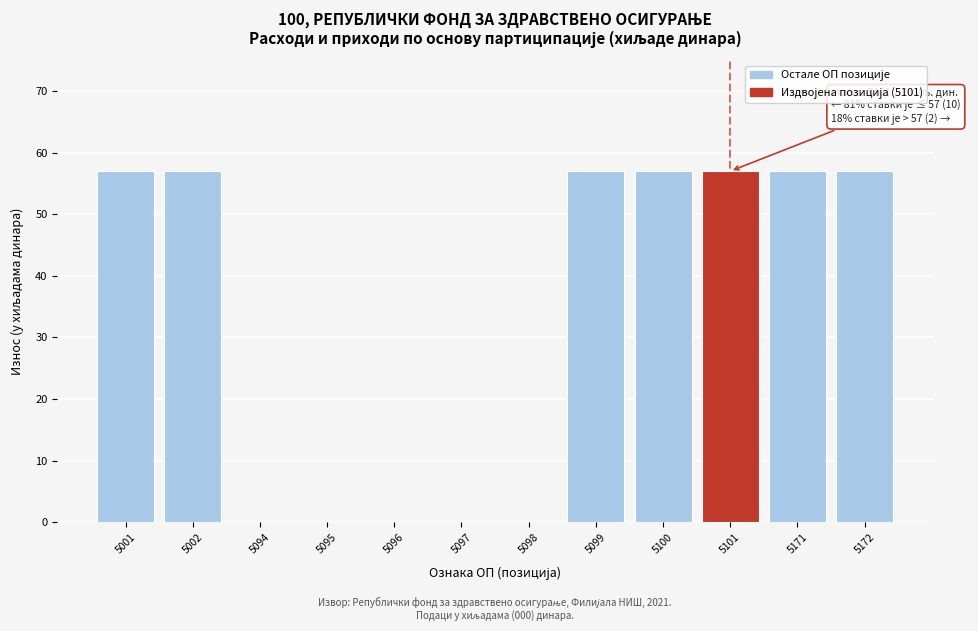

Reading left to right, list all the values displayed in this chart.

5001=57	5002=57	5094=0	5095=0	5096=0	5097=0	5098=0	5099=57	5100=57	5101=57	5171=57	5172=57